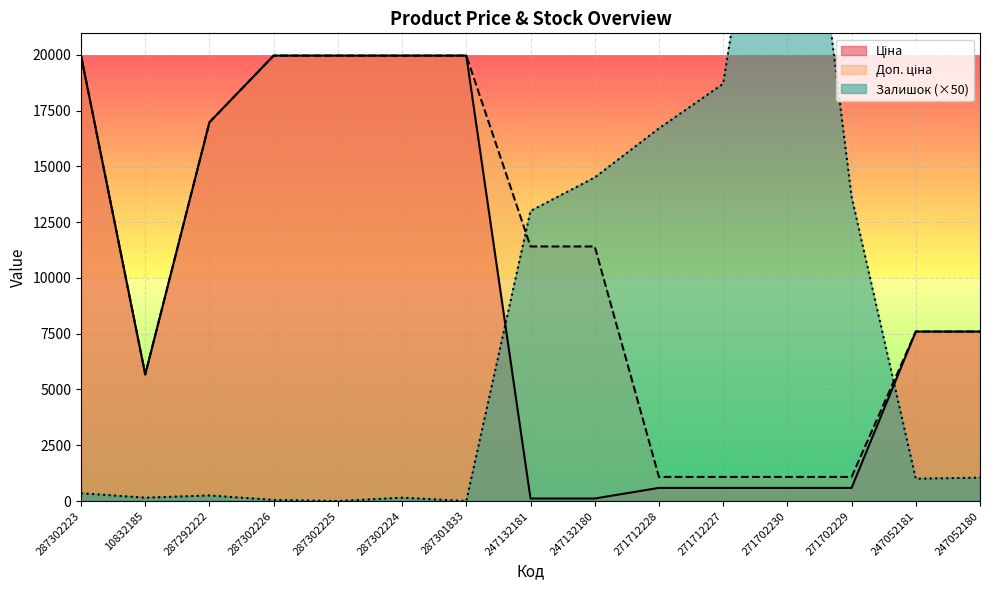

What is the value of the Доп. ціна point at the 14th from the left?

7596.5